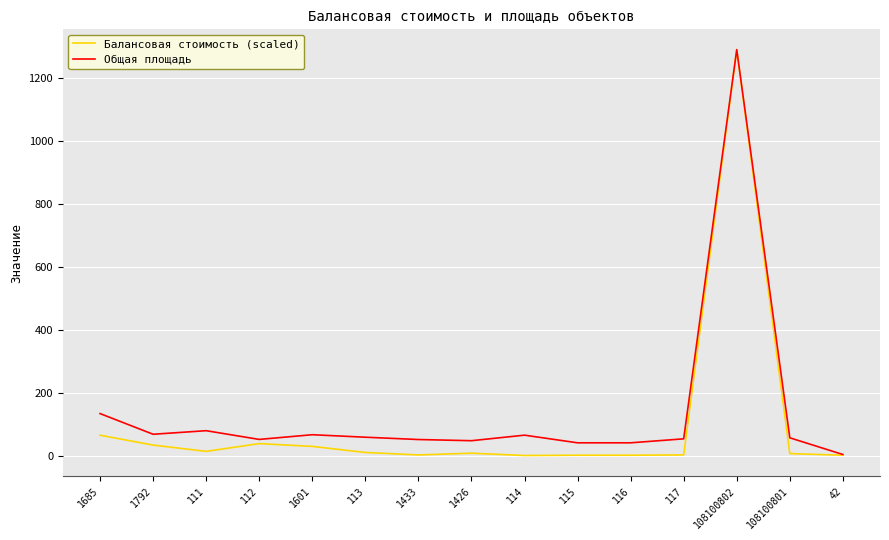

Is this an area chart (filled region under the line)?

No